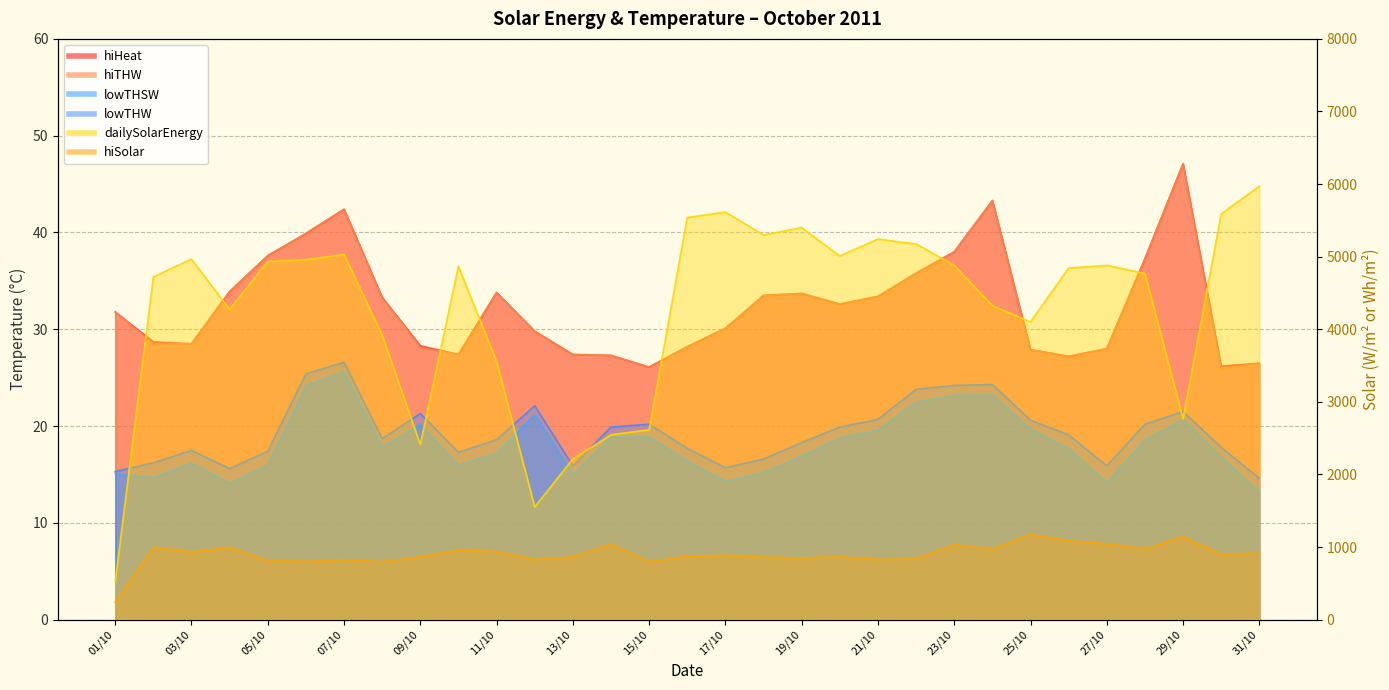

True or false: hiHeat and hiTHW cross at least once.

False